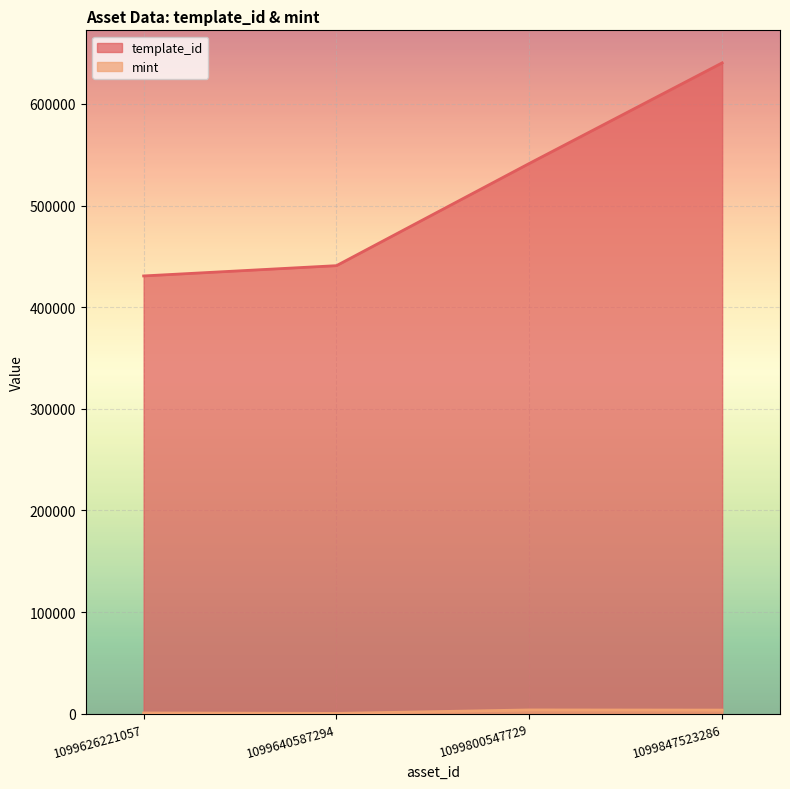

Which series has the widest spread of values?

template_id